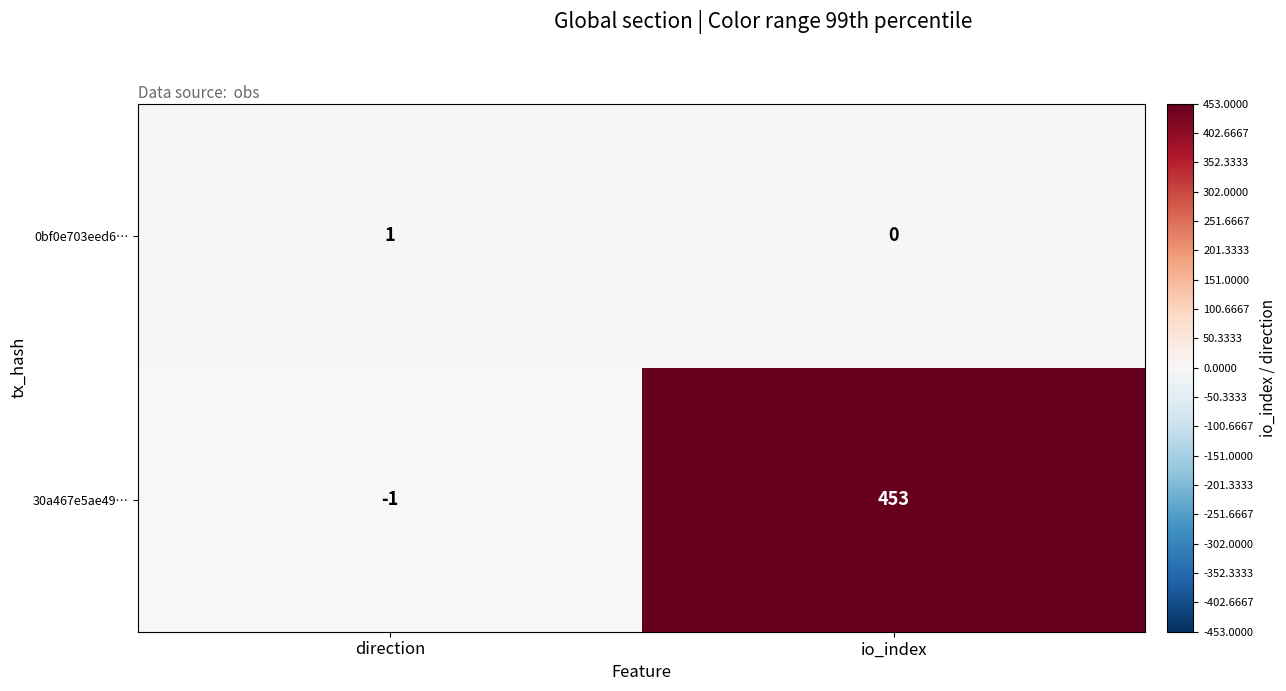

What is the maximum value shown in the chart?

453